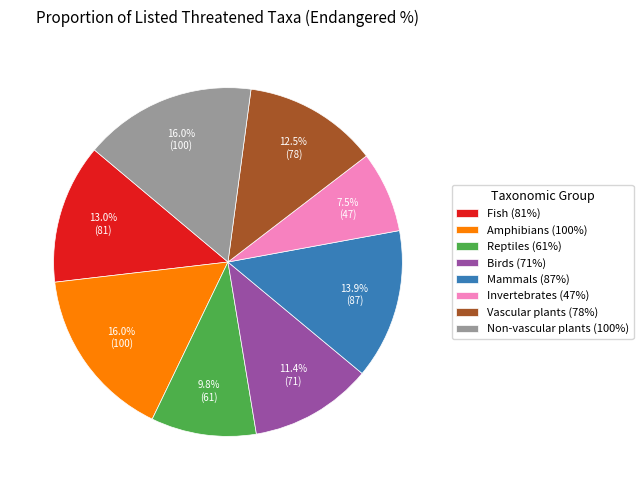

Which slice is the smallest?

Invertebrates